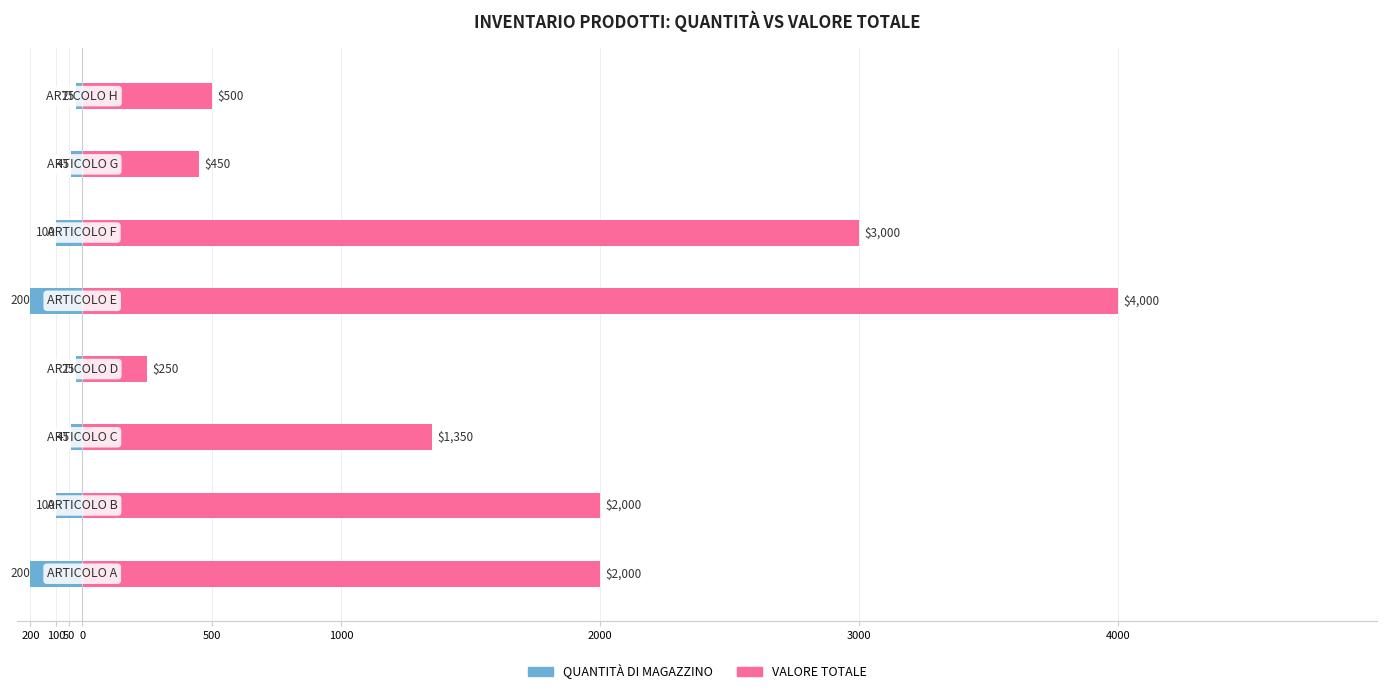

Which series has the largest range (max minus min)?

VALORE TOTALE